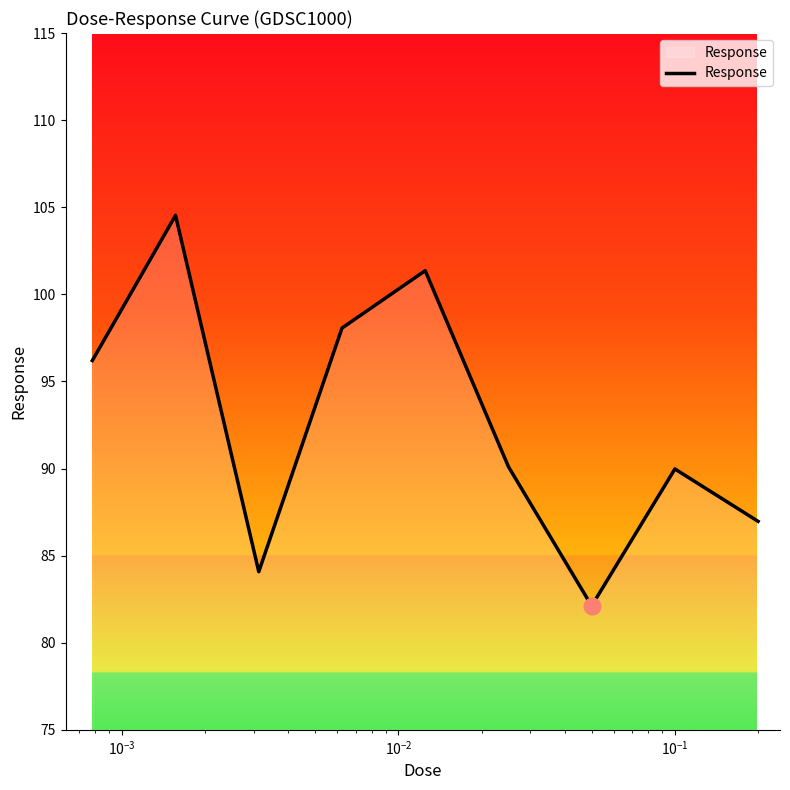

Does the chart display data point markers on the line(s)?

No